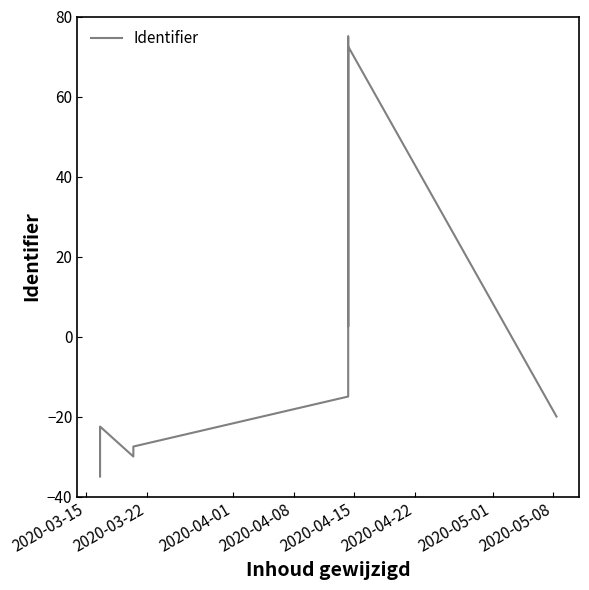

What value does the data have at 2020-04-01?

-22.5